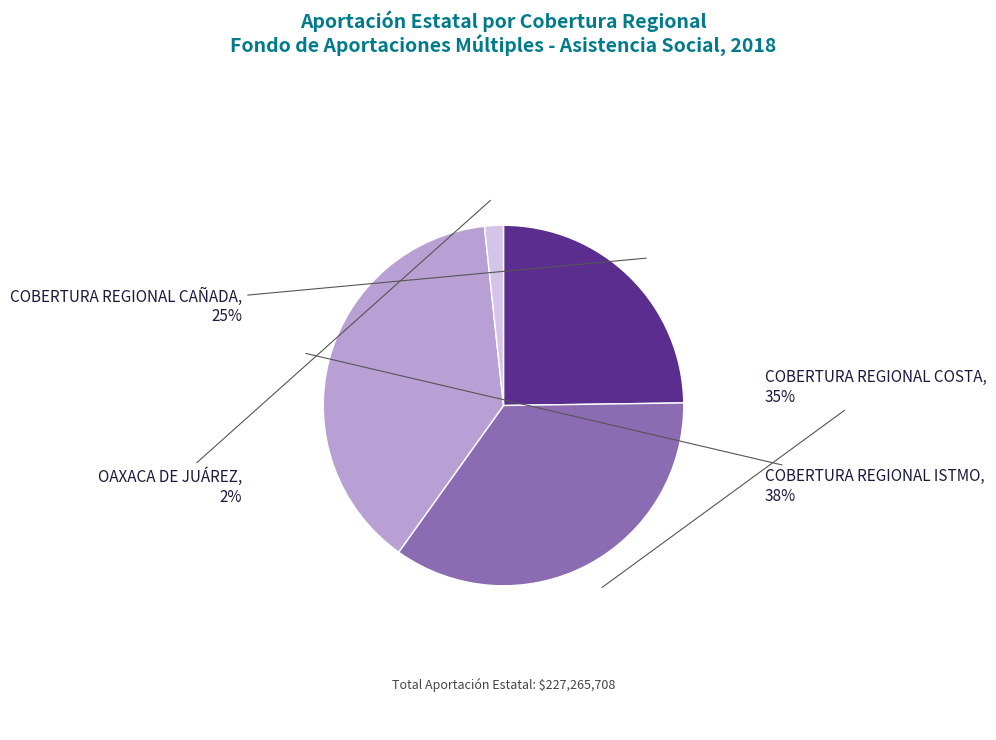

Which slice is the largest?

COBERTURA REGIONAL ISTMO